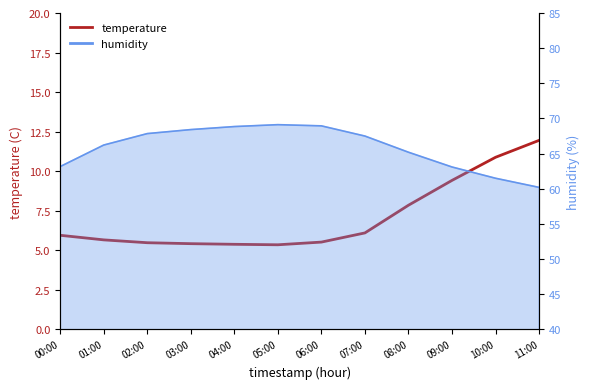

Where is the data nearest to the value 8?

08:00